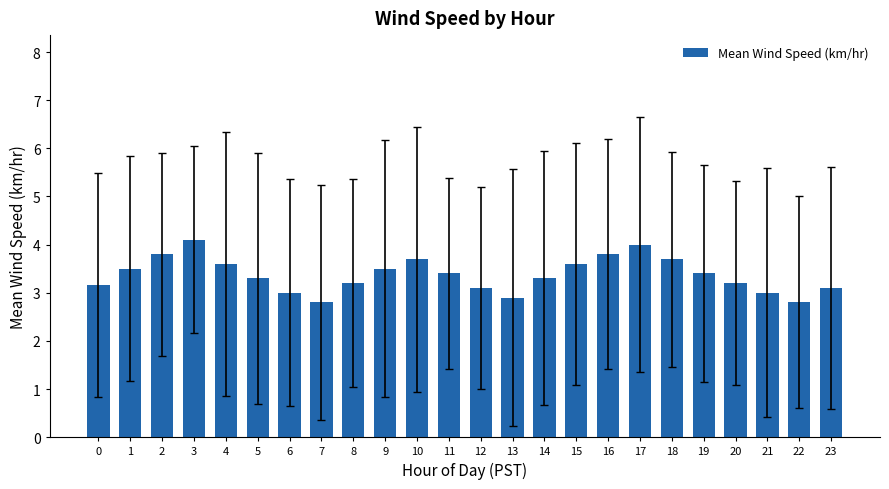

How many data points are above 3?

19